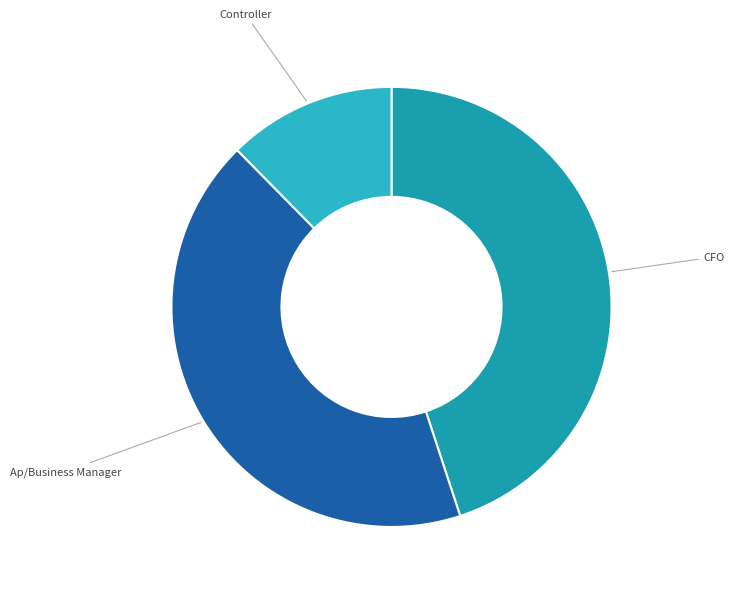

Does any single category account for the majority?

No